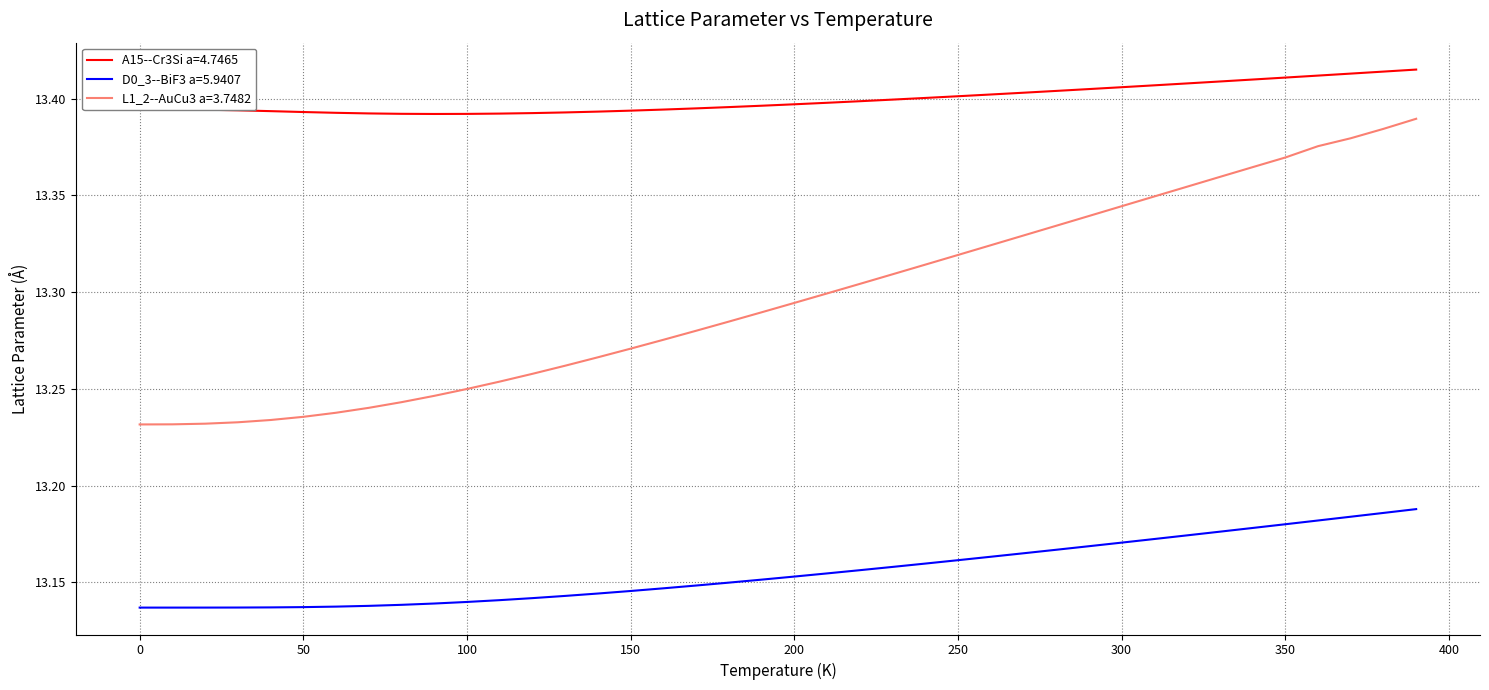

List the series in order of their peak value, highest first.

A15--Cr3Si a=4.7465, L1_2--AuCu3 a=3.7482, D0_3--BiF3 a=5.9407